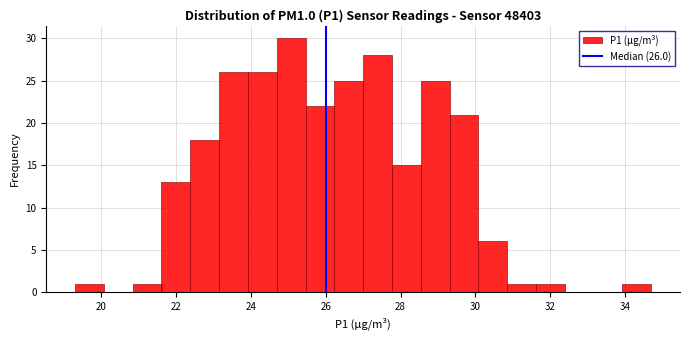

Read against the x-axis, roughly where is the centre of the tallest bar?

25.0